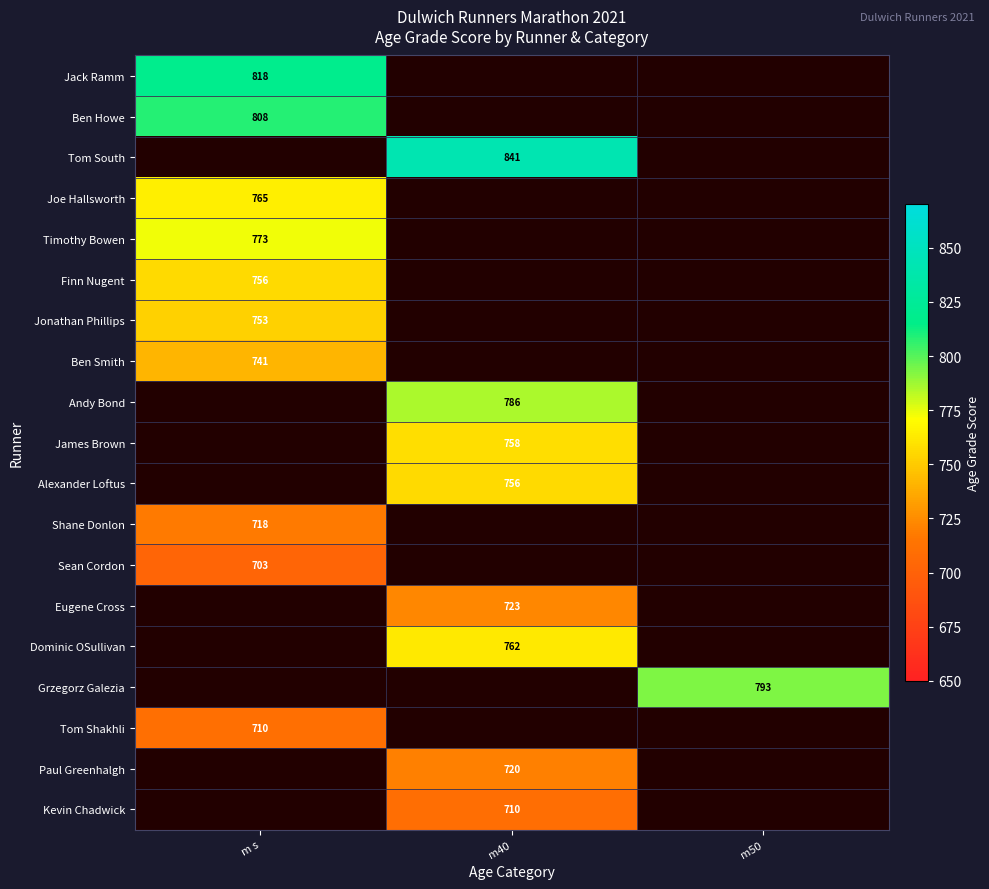

The value of James Brown at m40 is 475.5. True or false?

False